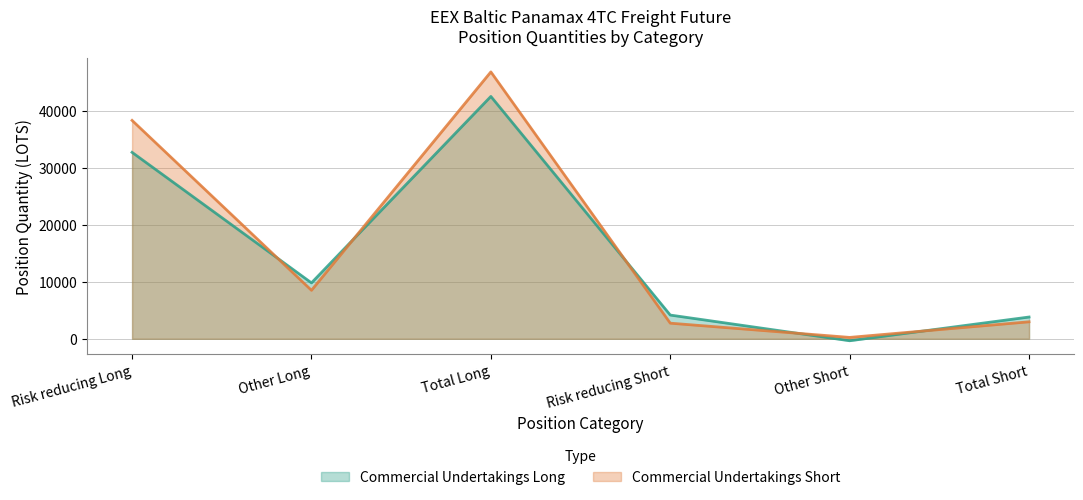

Does the chart have visible grid lines?

Yes